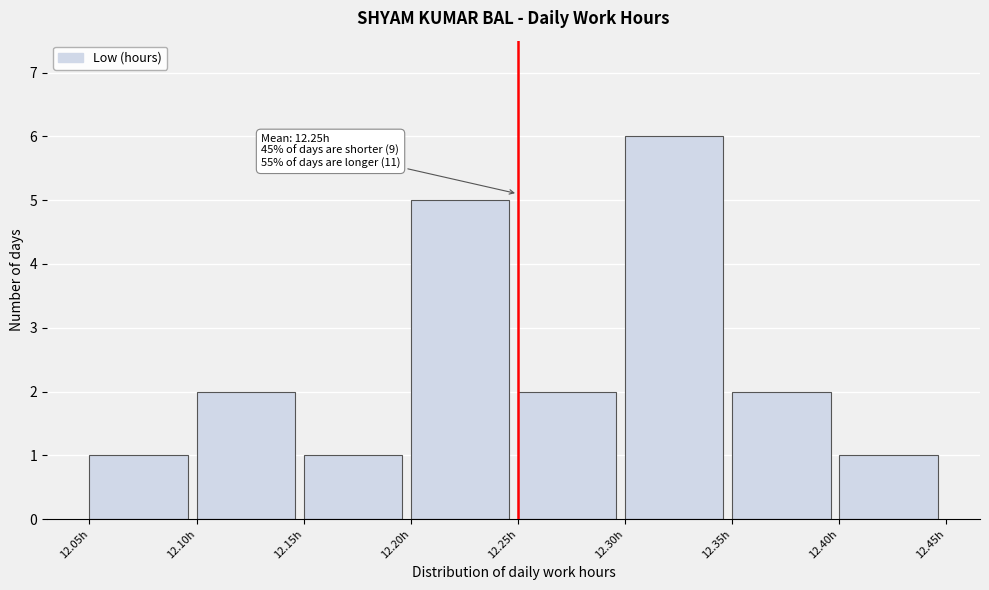

Over which range of the x-axis is the bar tallest?

12.30 to 12.35